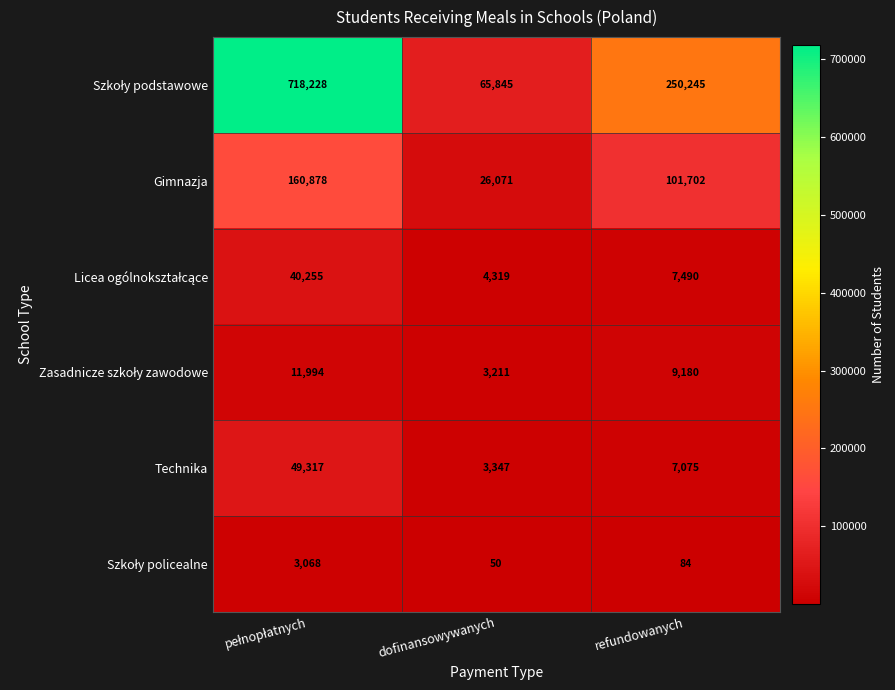

What is the spread (max minus min) of values at dofinansowywanych?

65795